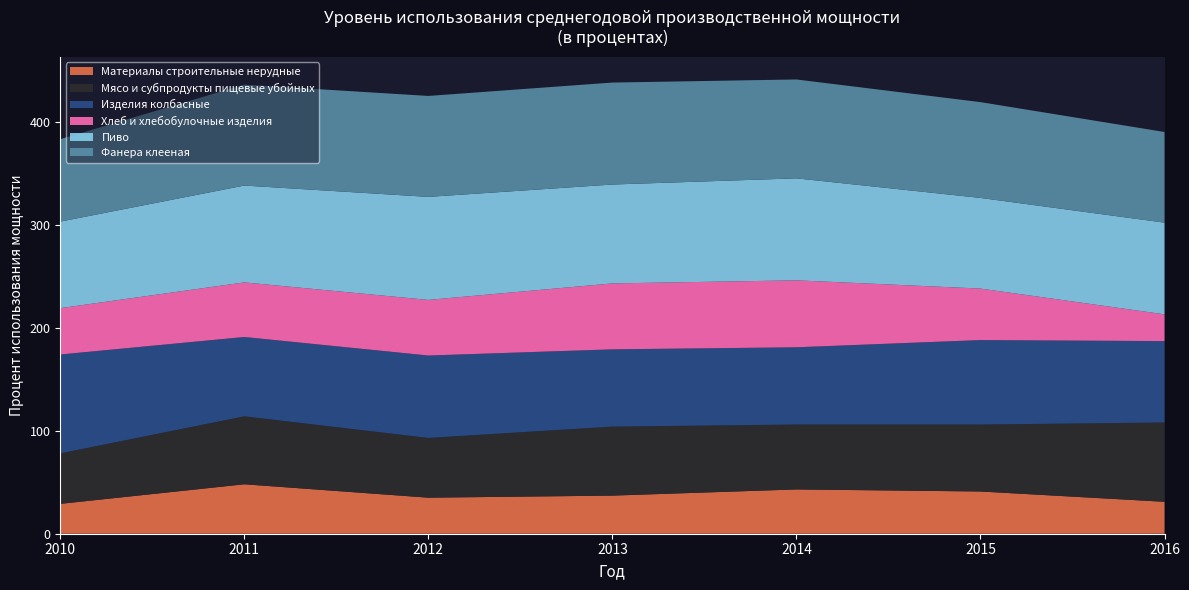

Reading left to right, what are all the values shown in this chart?

Материалы строительные нерудные: 29	48	35	37	43	41	31
Мясо и субпродукты пищевые убойных: 49	66	58	67	63	65	77
Изделия колбасные: 96	77	80	75	75	82	79
Хлеб и хлебобулочные изделия: 45	53	54	64	65	50	26
Пиво: 84	94	100	96	99	88	89
Фанера клееная: 80	98	98	99	96	93	88